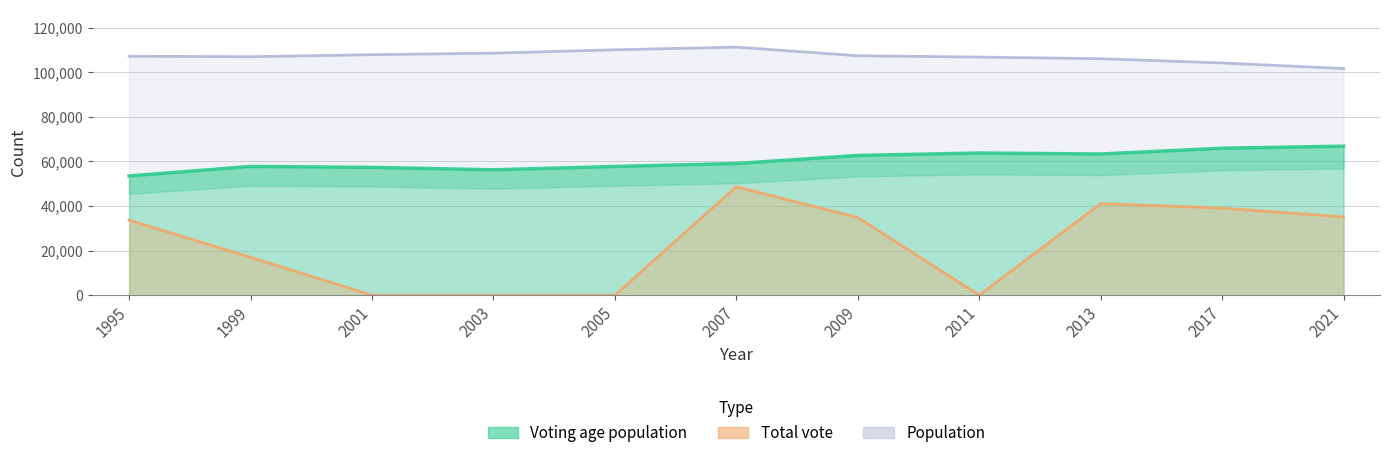

What is the average value of the Total vote series?

22689